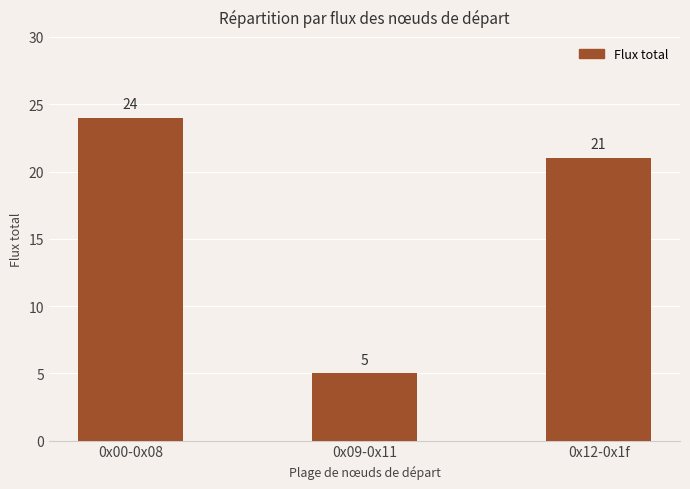

The value at 0x12-0x1f is 29. True or false?

False